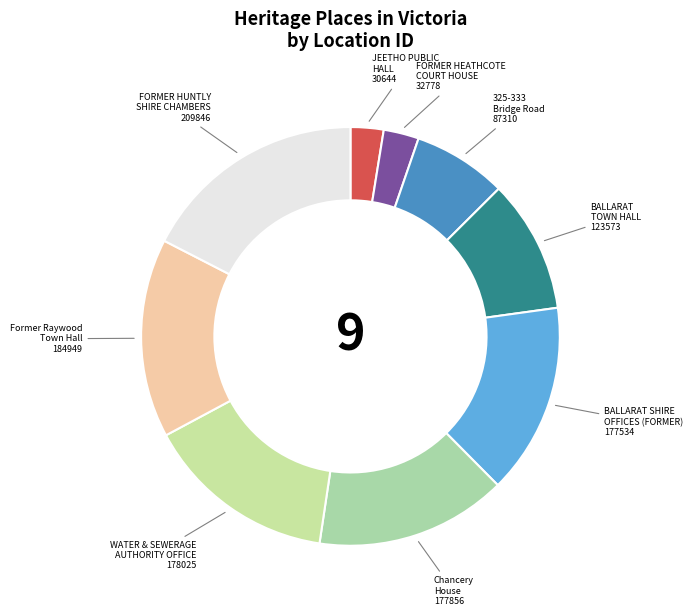

How many segments does this pie chart have?

9